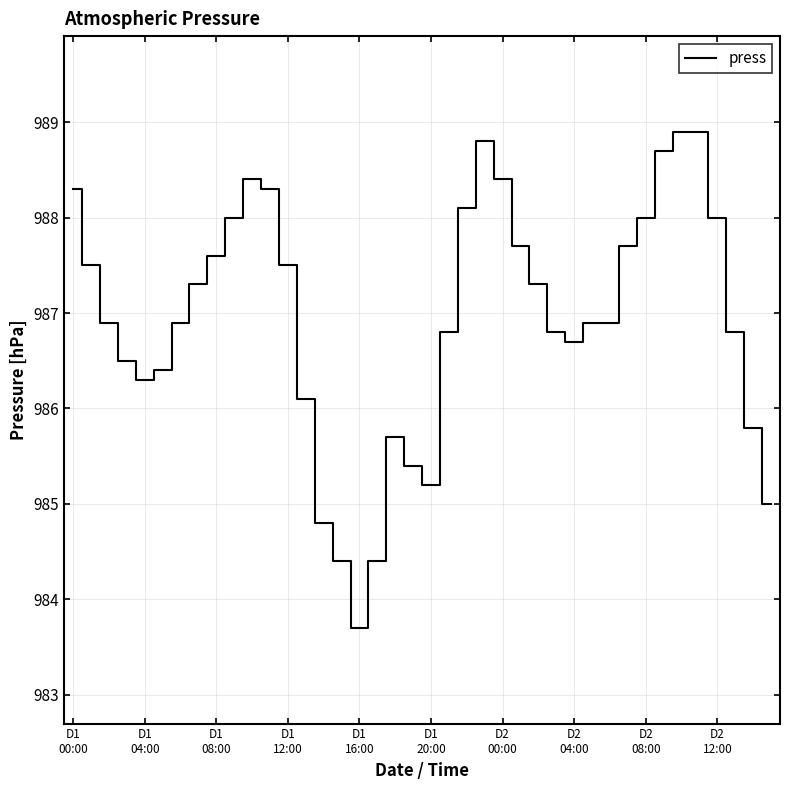

What is the minimum value shown in the chart?

983.7